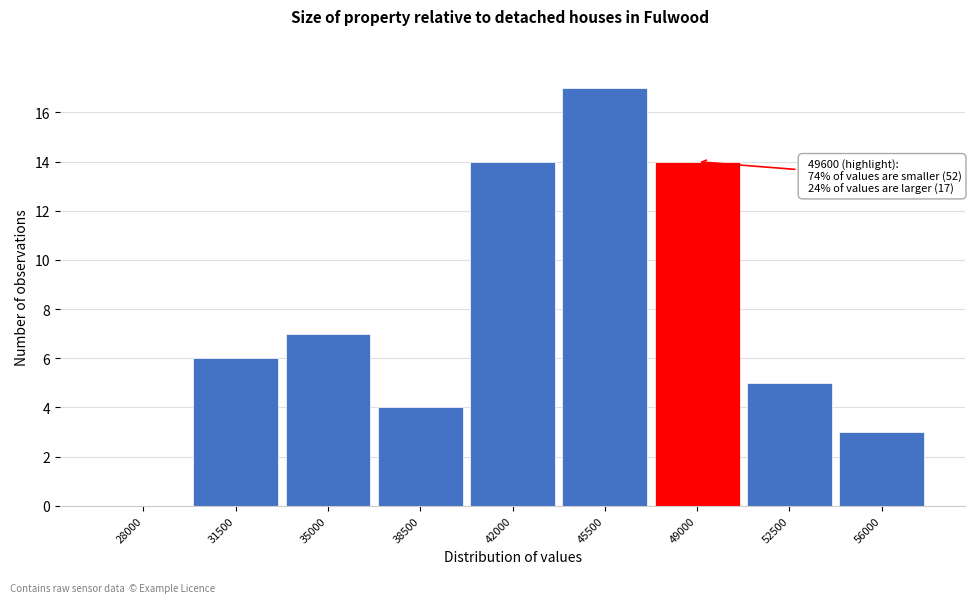

Reading left to right, list all the values displayed in this chart.

28000=0	31500=6	35000=7	38500=4	42000=14	45500=17	49000=14	52500=5	56000=3